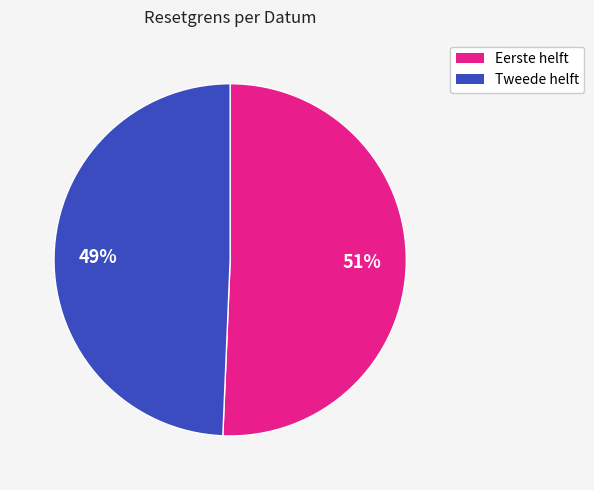

The Eerste helft slice represents 42% of the pie. True or false?

False